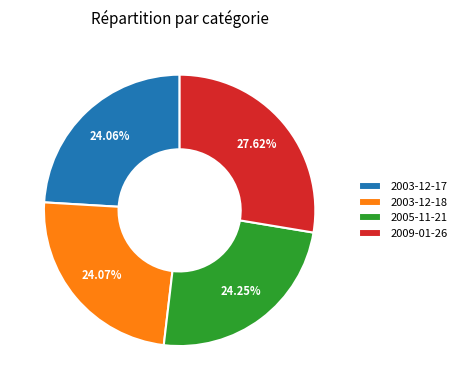

Does any single category account for the majority?

No